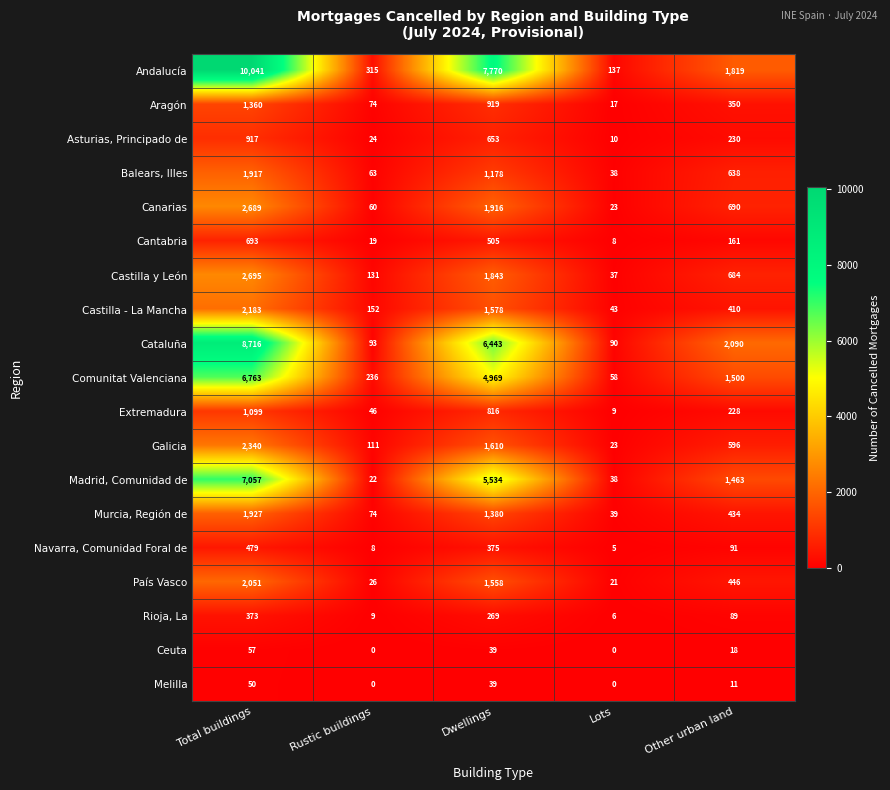

The País Vasco series shows 5 at Lots. True or false?

False